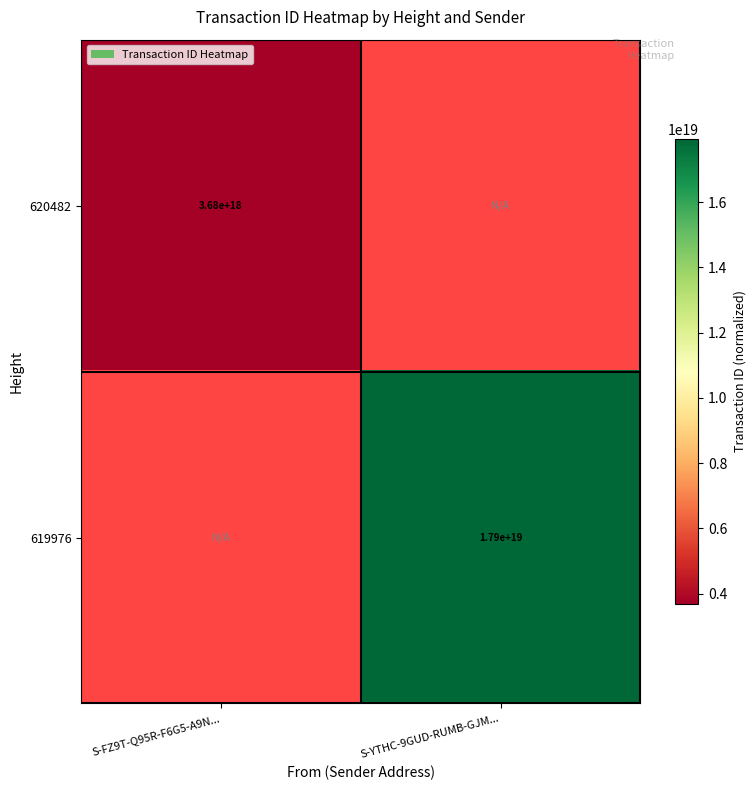

Is the value of 620482 at S-FZ9T-Q95R-F6G5-A9N... greater than the value of 619976 at S-YTHC-9GUD-RUMB-GJM...?

No